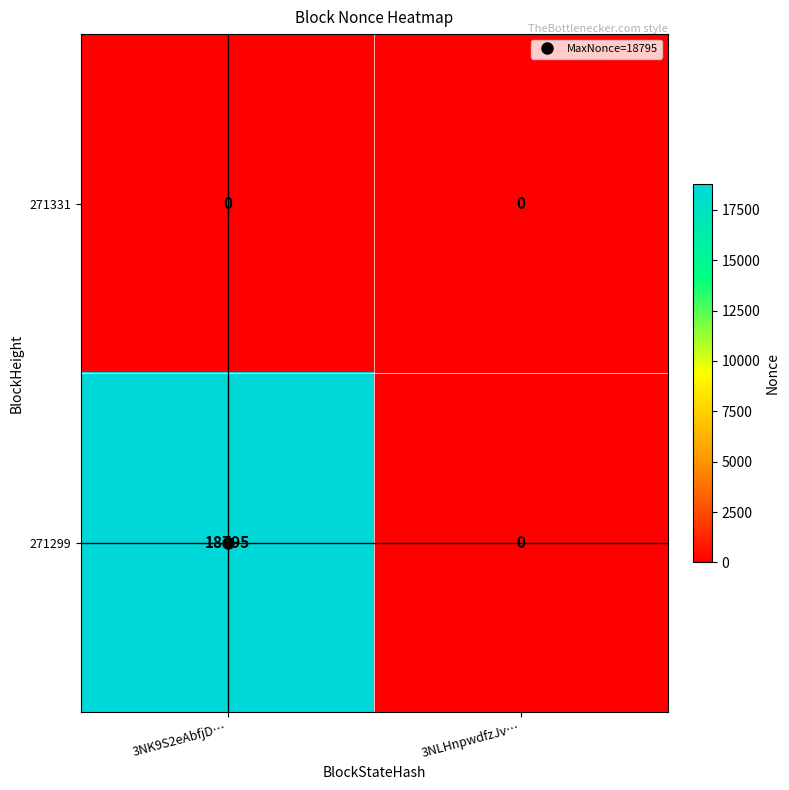

The value of 271299 at 3NLHnpwdfzJv… is 8581. True or false?

False